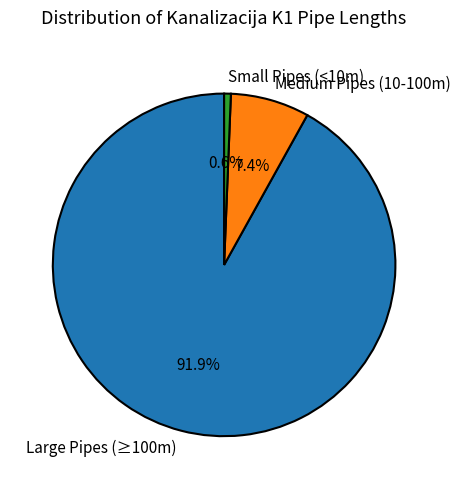

Rank the categories by value from highest to lowest.

Large Pipes (≥100m), Medium Pipes (10-100m), Small Pipes (<10m)